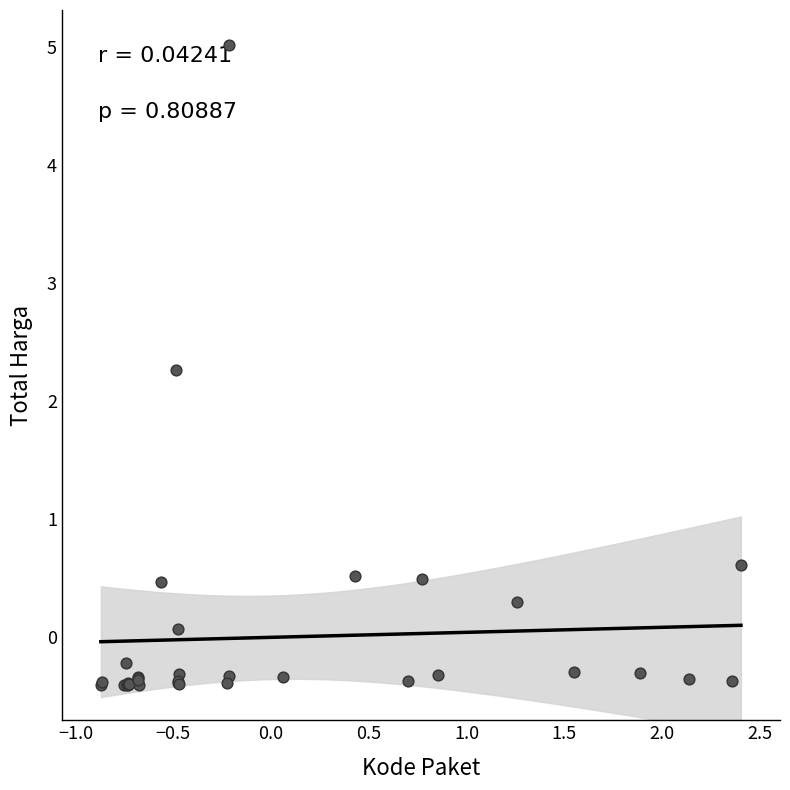

What Y value in the scatter plot is closest to 2?

2.3